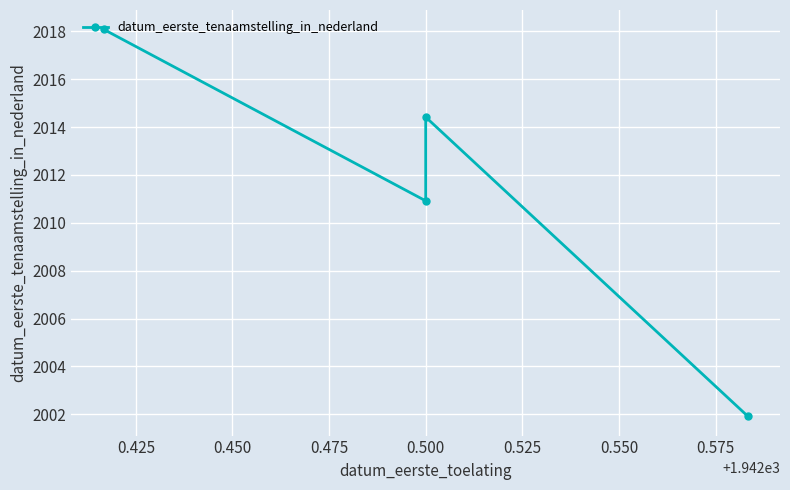

Reading right to left, what are all the values shown in this chart?

2001.9	2014.4	2010.9	2018.1